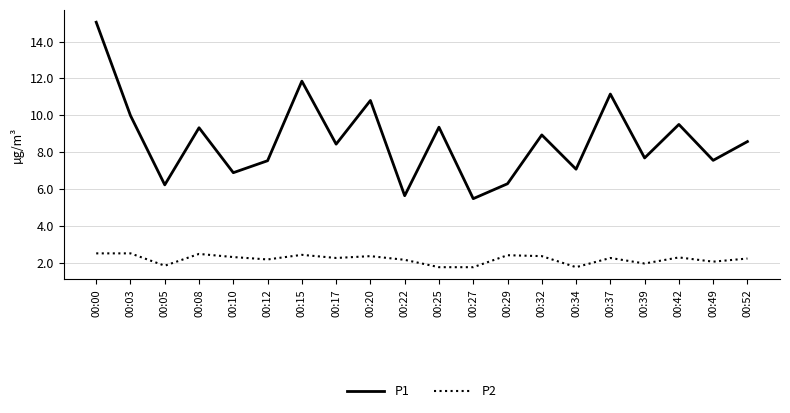

At which label does P1 first exceed 8?

00:00